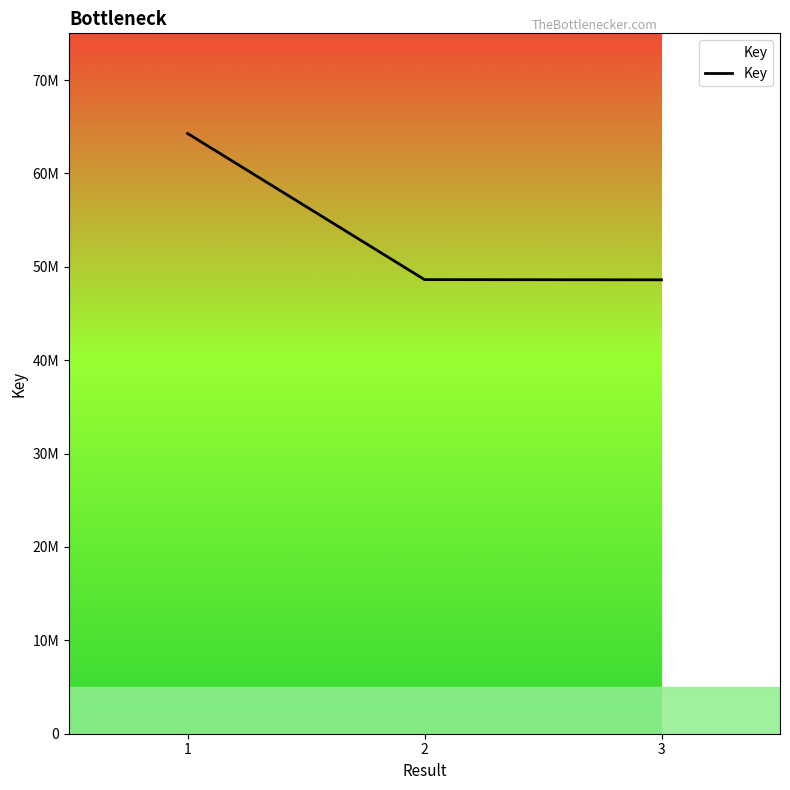

Does the chart have visible grid lines?

No